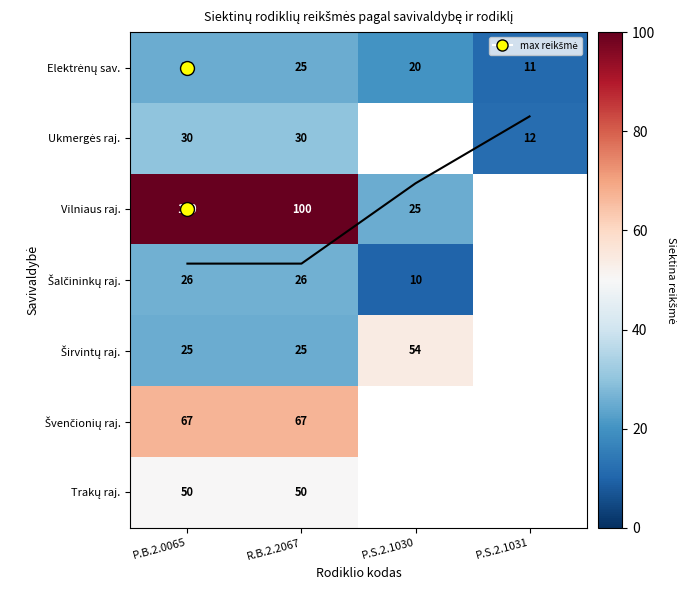

Is the value of Elektrėnų sav. at P.B.2.0065 greater than the value of Švenčionių raj. at P.S.2.1031?

No